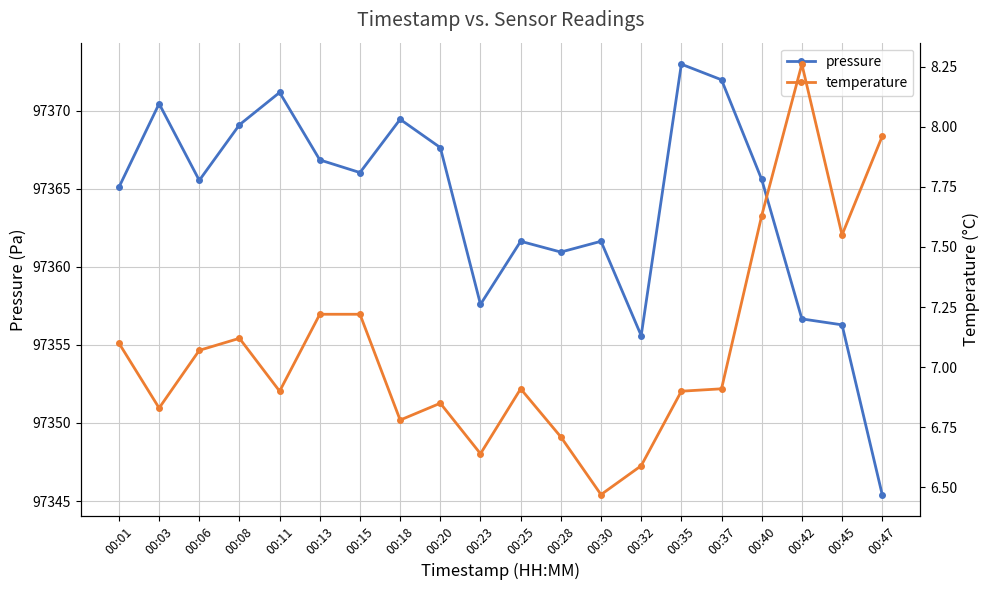

True or false: pressure and temperature cross at least once.

False